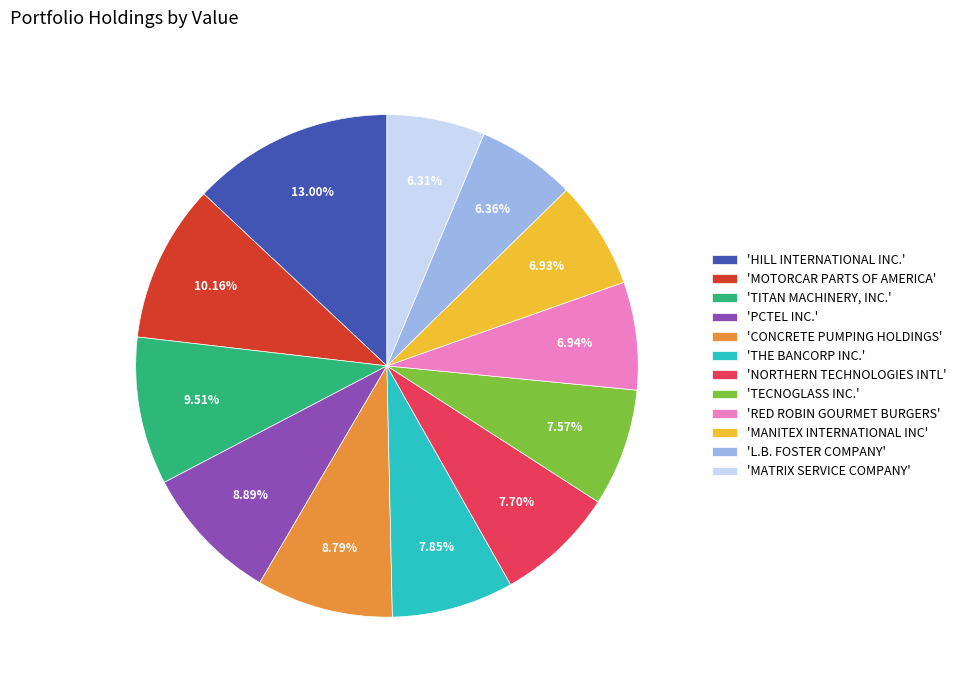

Count the number of slices in the pie.

12